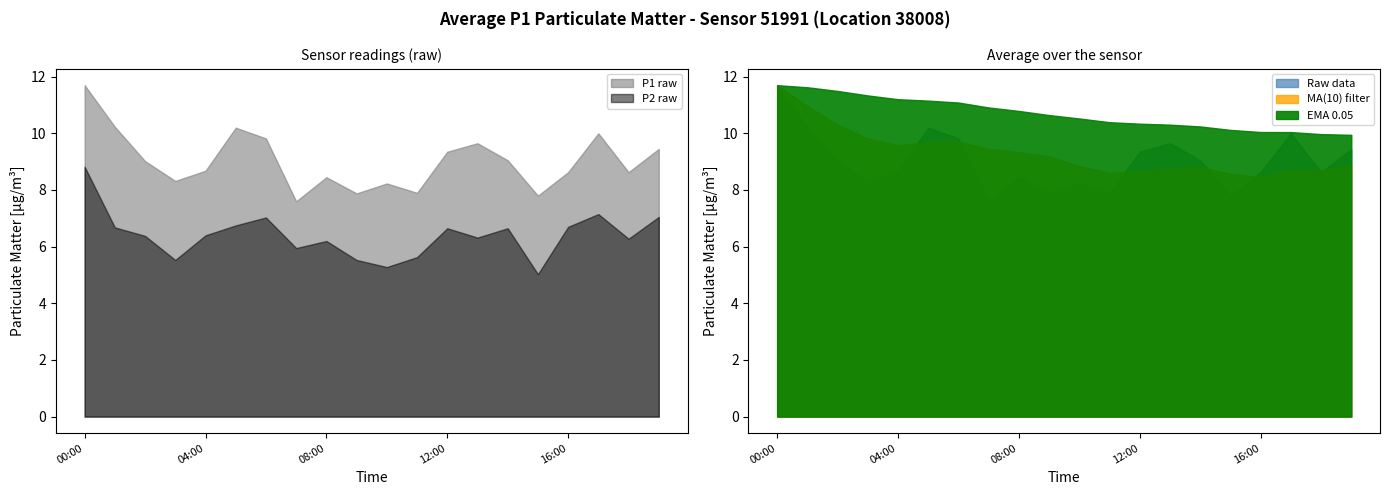

True or false: P2 has a value of 6.3 at 18:00.

True